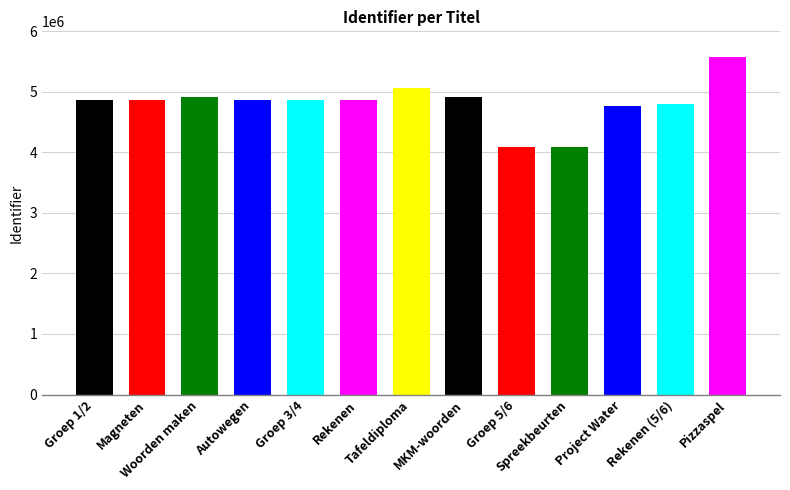

Rank the categories by value from highest to lowest.

Pizzaspel, Tafeldiploma, MKM-woorden, Woorden maken, Autowegen, Magneten, Groep 1/2, Rekenen, Groep 3/4, Rekenen (5/6), Project Water, Spreekbeurten, Groep 5/6